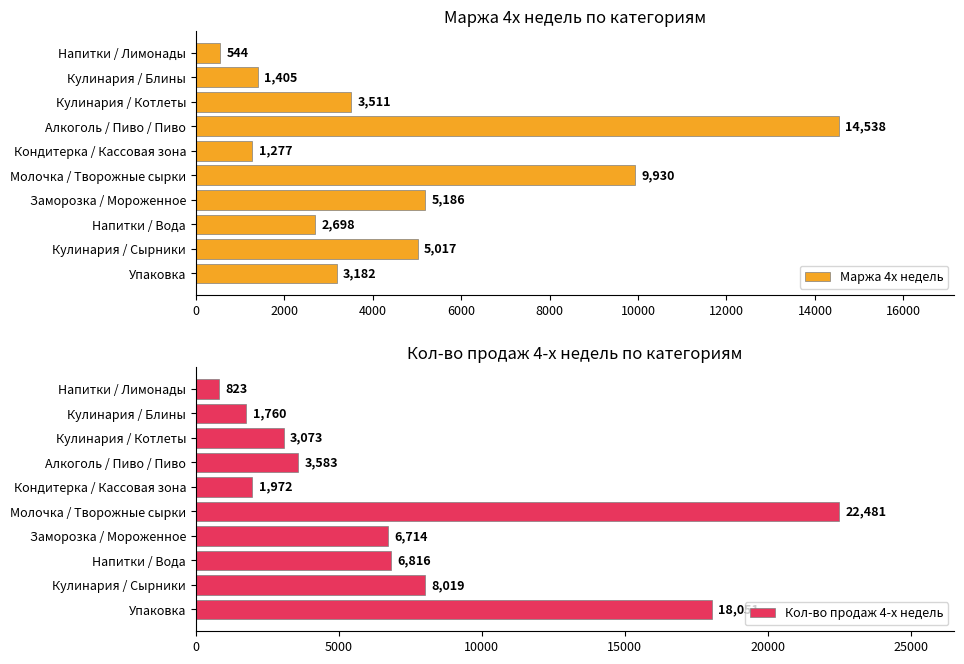

What are all the series names shown in the legend?

Маржа 4х недель, Кол-во продаж 4-х недель